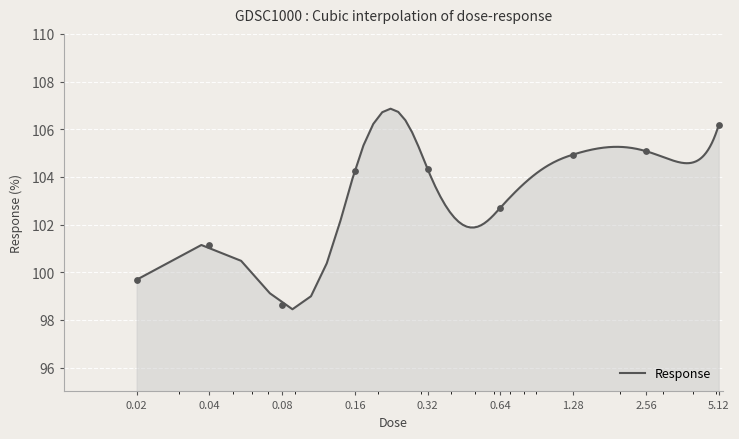

What is the ratio of the value at 0.32 to the value at 5.12?

1.0